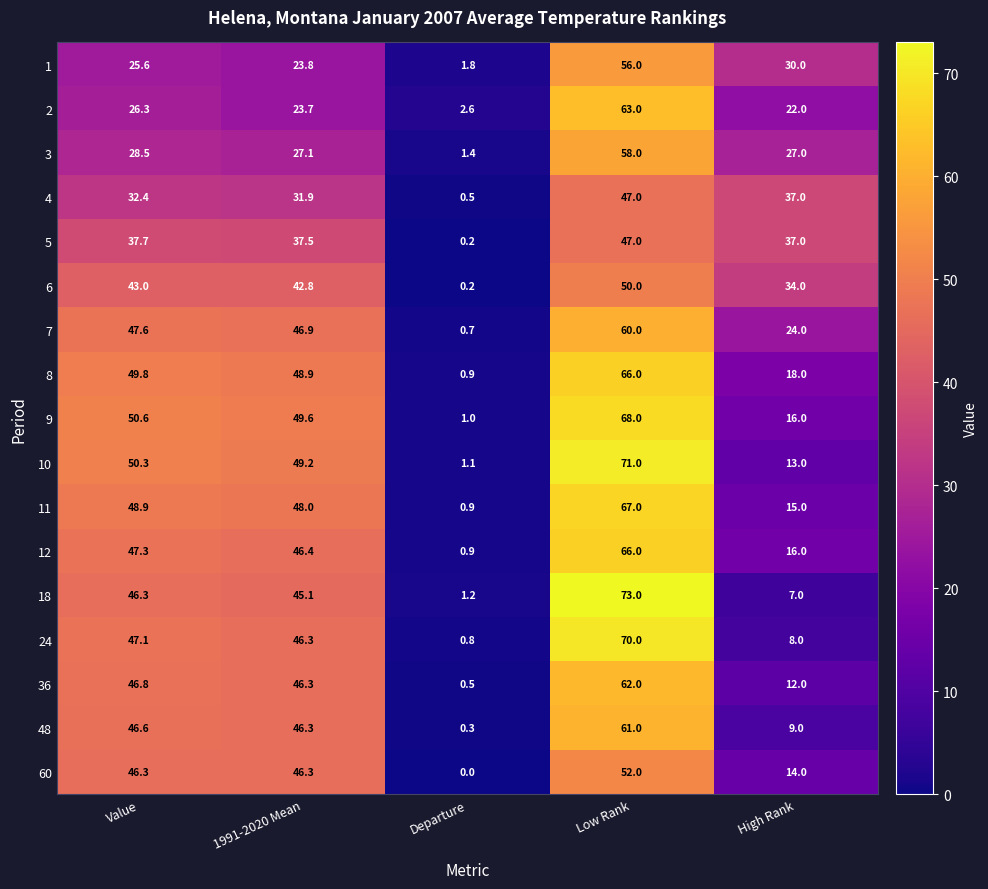

What is the sum of all 4 values?

148.8